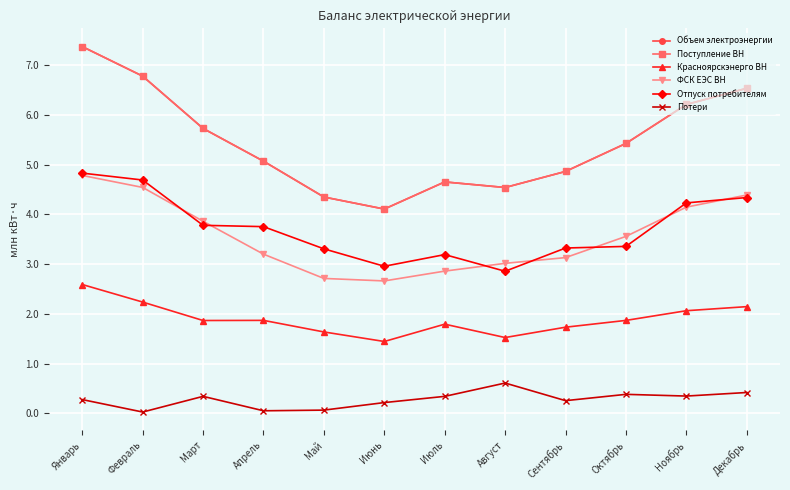

True or false: Потери and Поступление ВН cross at least once.

False